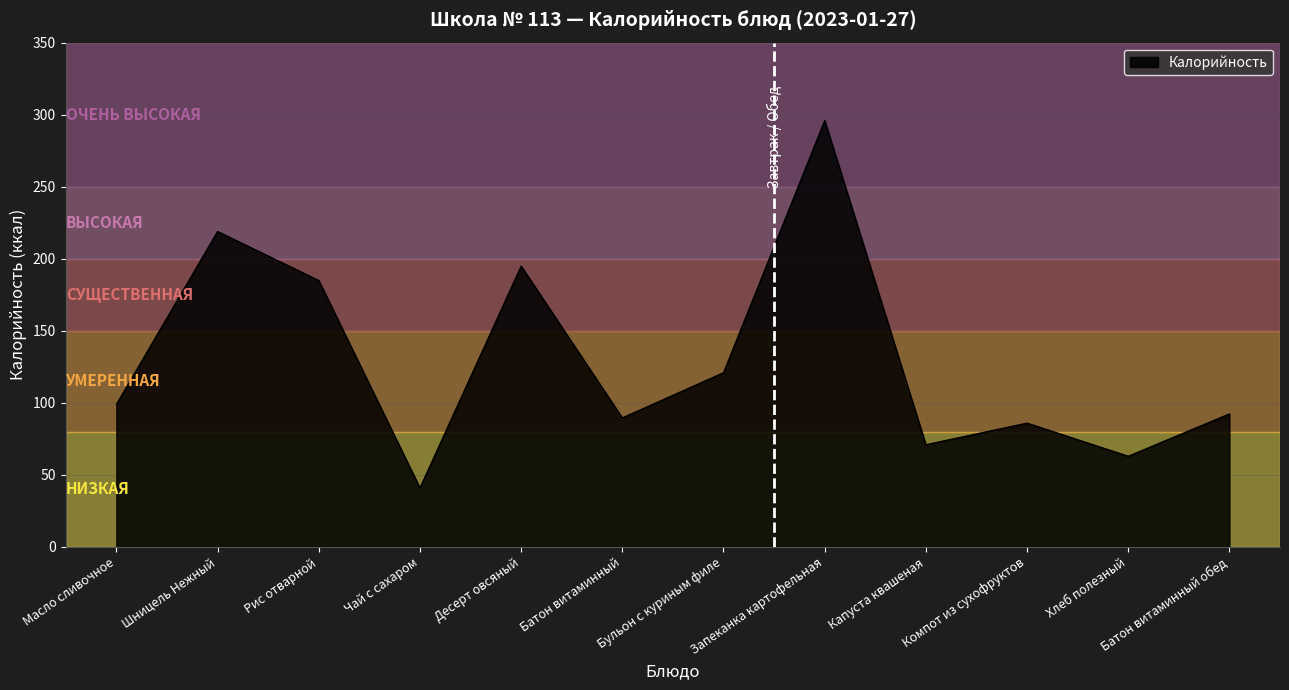

How many values are below 99?

6